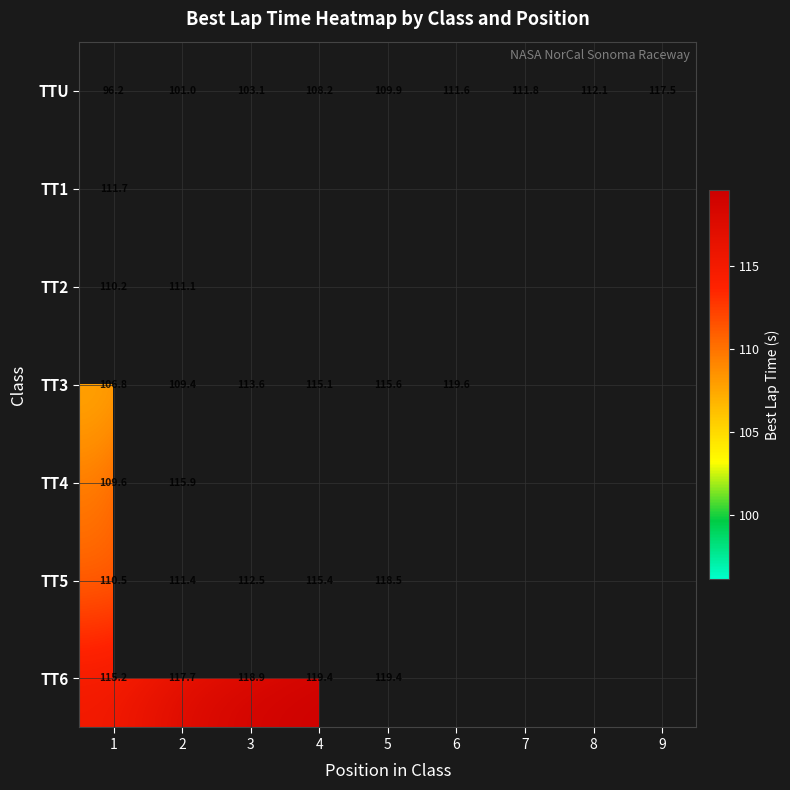

Where is TT1 nearest to the value 111?

1